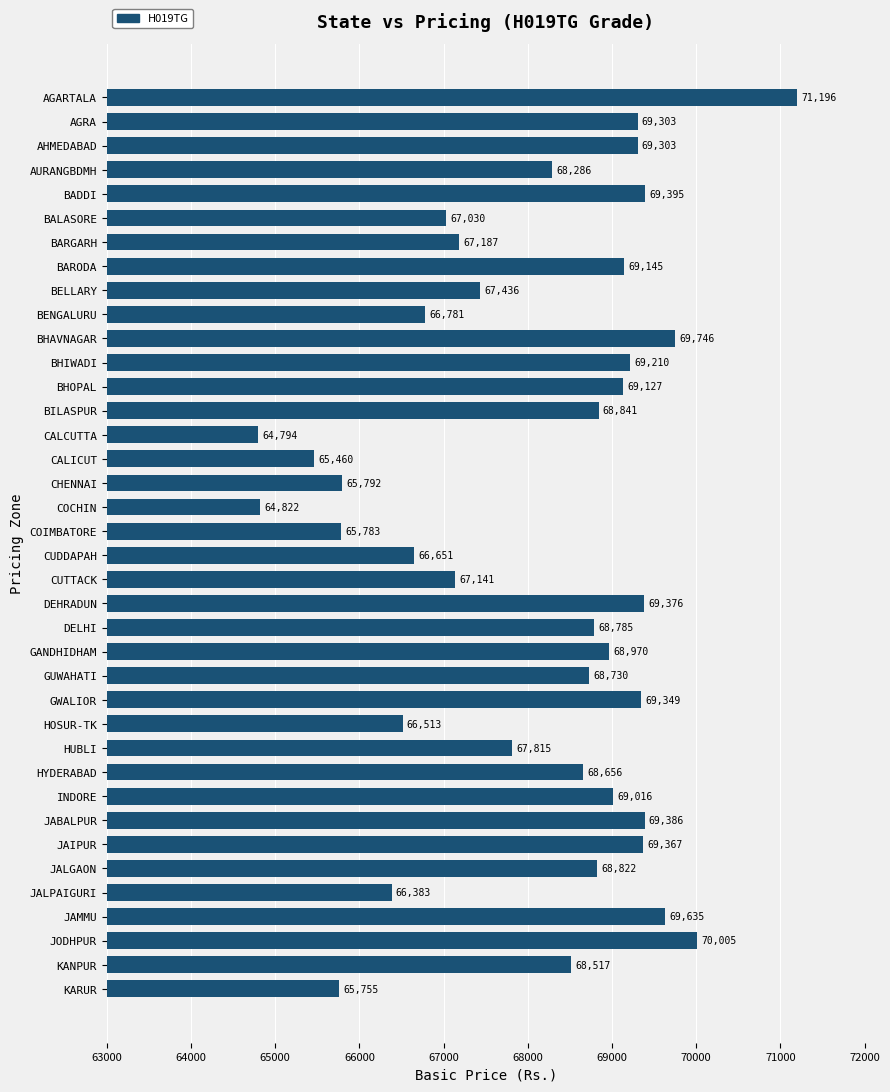

What is the difference between the maximum and second lowest values?

6374